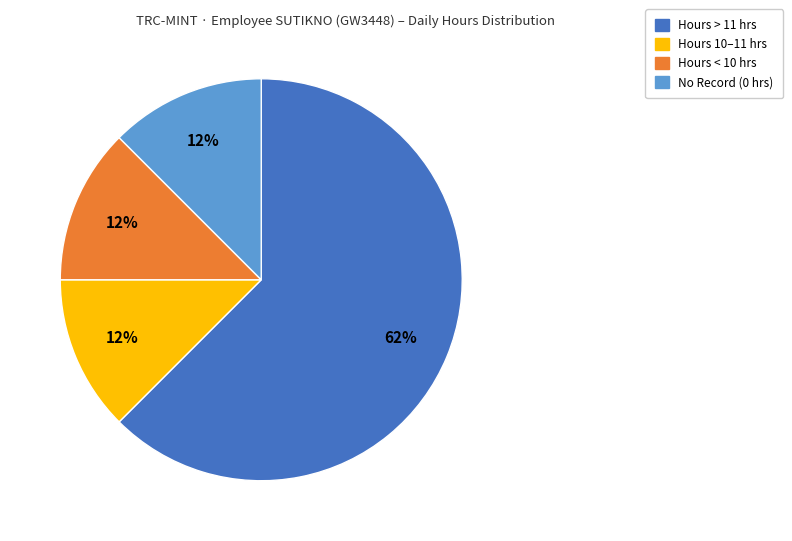

How many segments does this pie chart have?

4